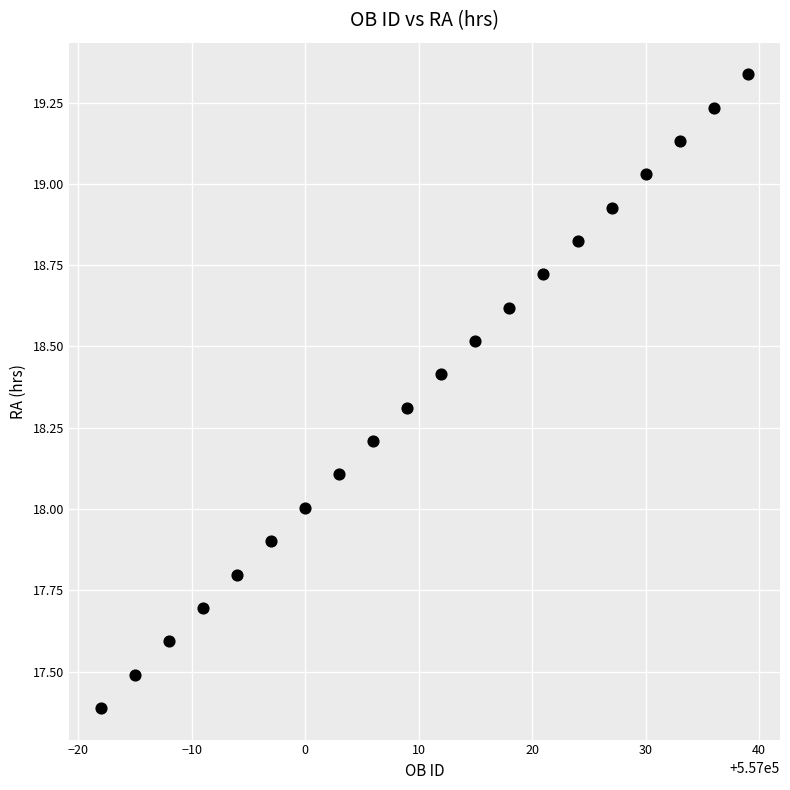

What is the range of X values (max minus min)?

57.0